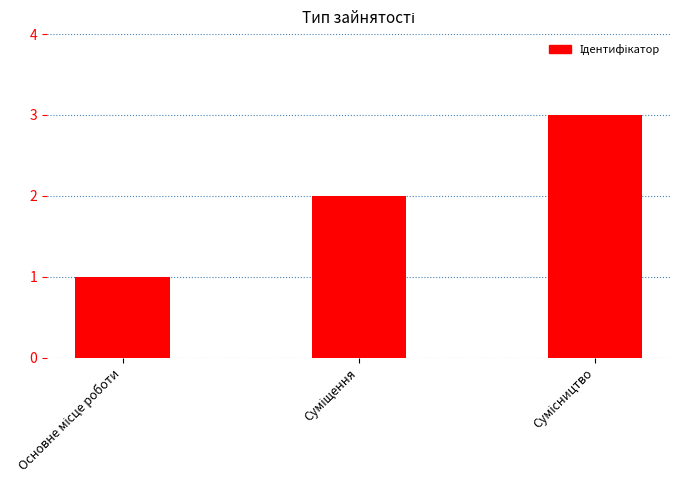

What is the greatest value displayed?

3